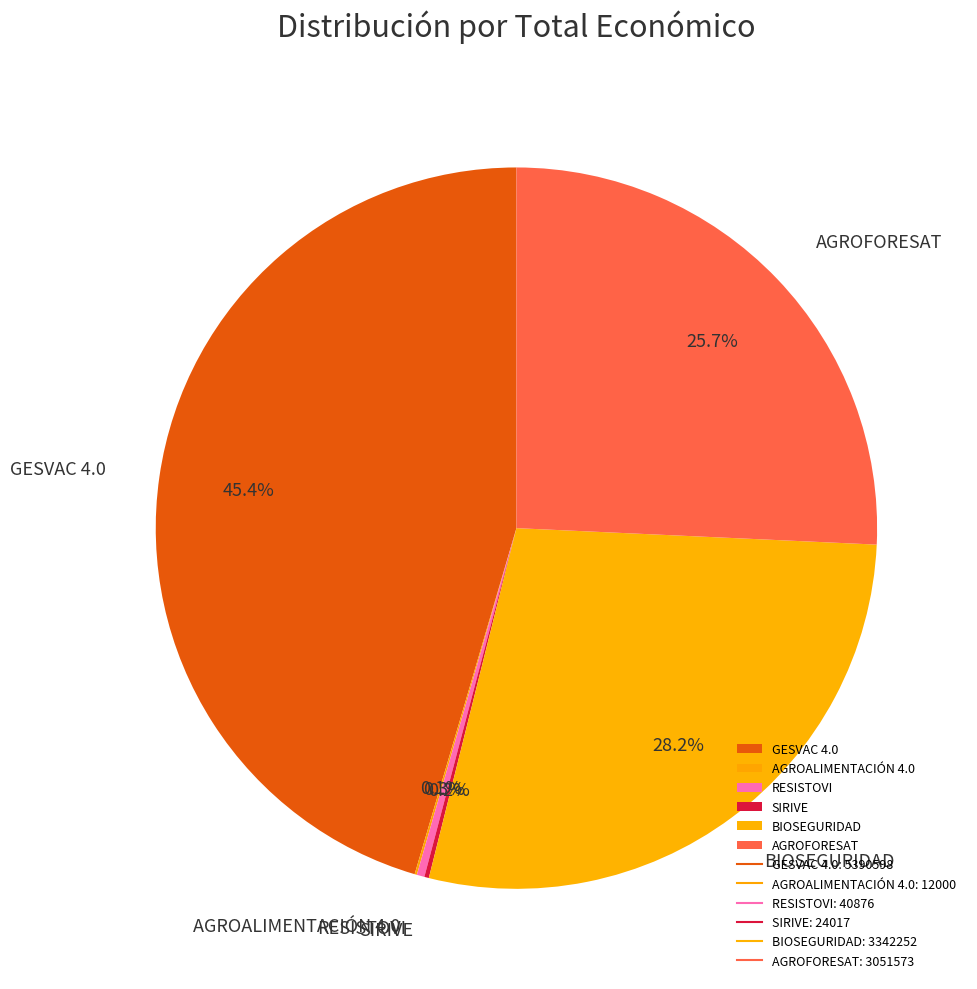

Which slice is the largest?

GESVAC 4.0